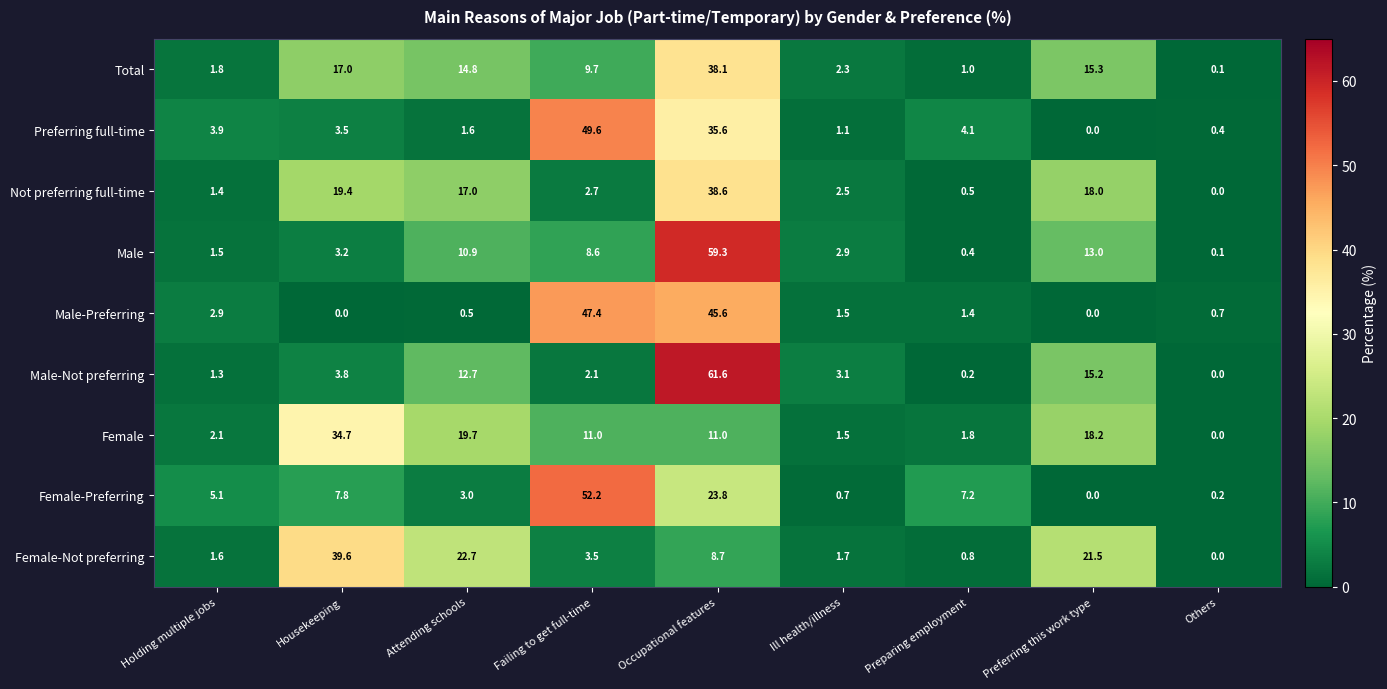

The value of Female at Ill health/illness is 1.5. True or false?

True